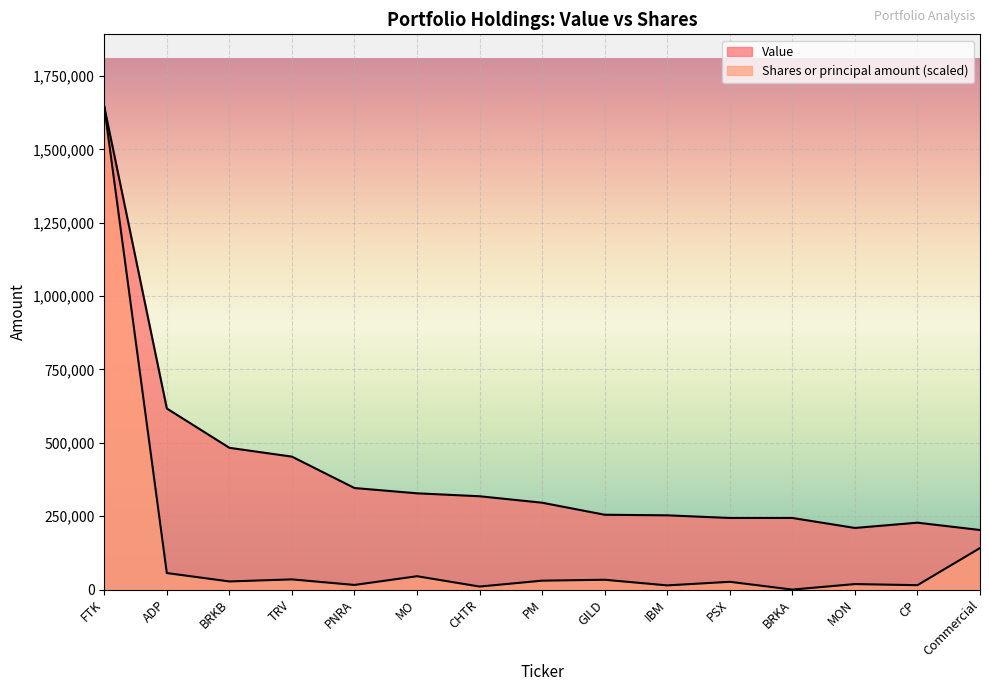

Between MON and MO, which is larger?

MO